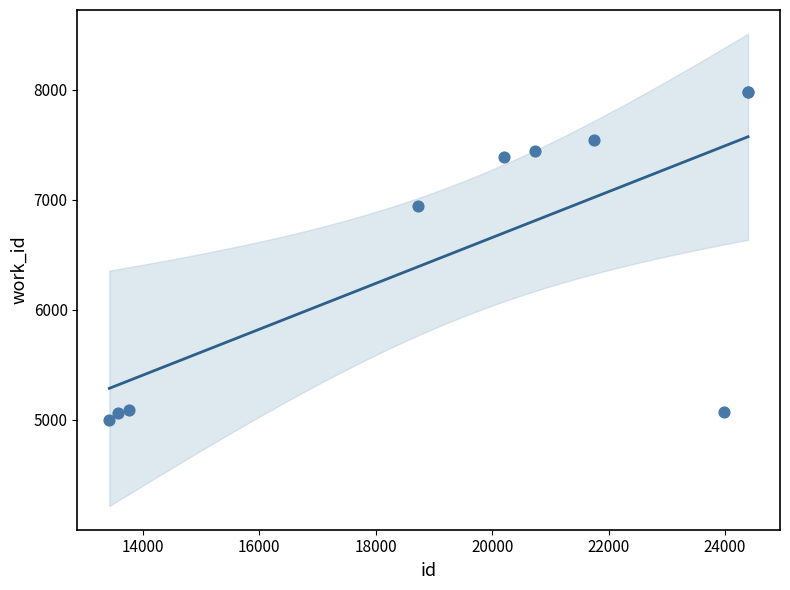

What Y value in the scatter plot is closest to 6492?

6947